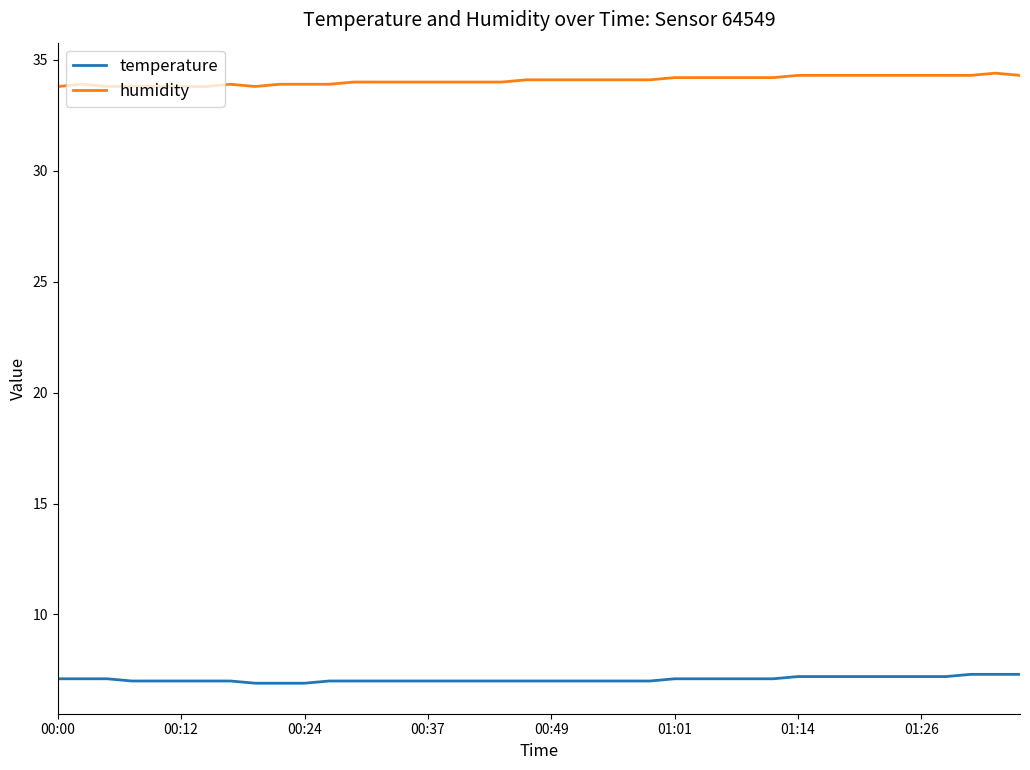

True or false: temperature and humidity cross at least once.

False